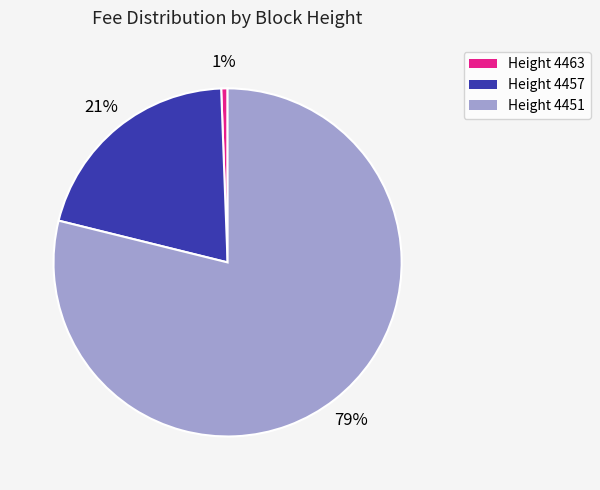

Rank the categories by value from highest to lowest.

Height 4451, Height 4457, Height 4463